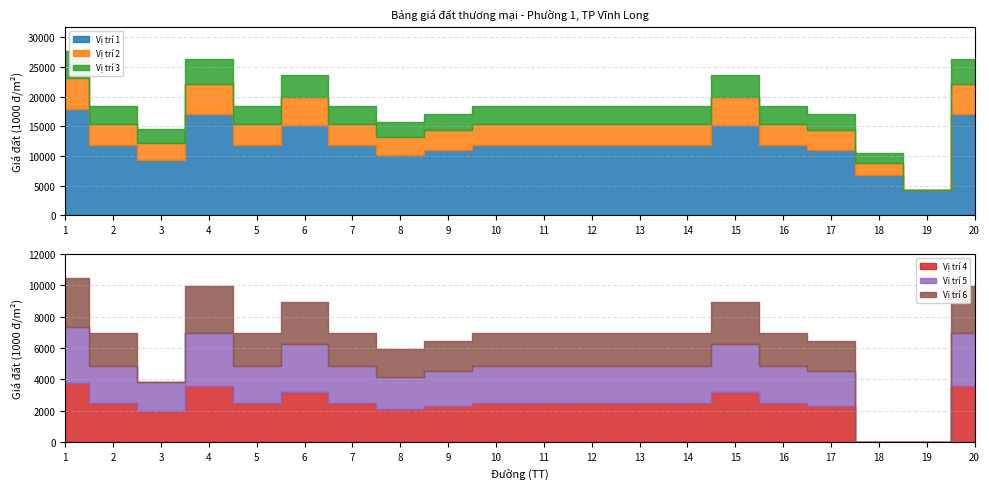

What is the value of the Vị trí 3 point at the 4th from the left?

4250